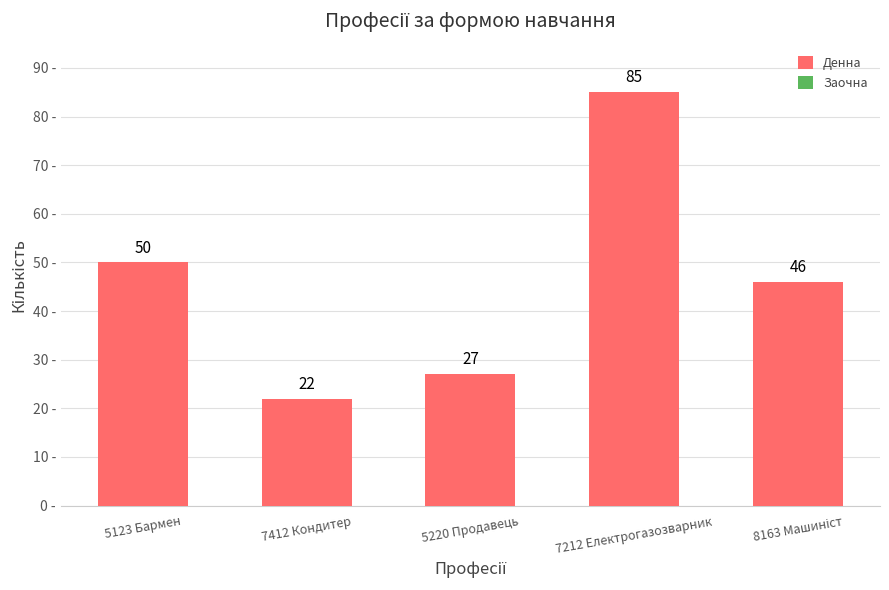

Where does the data first go above 46?

5123 Бармен